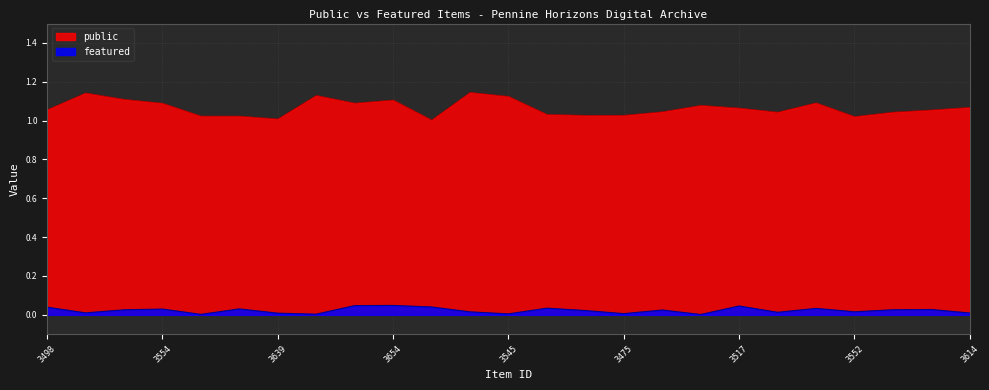

Does the chart have visible grid lines?

Yes